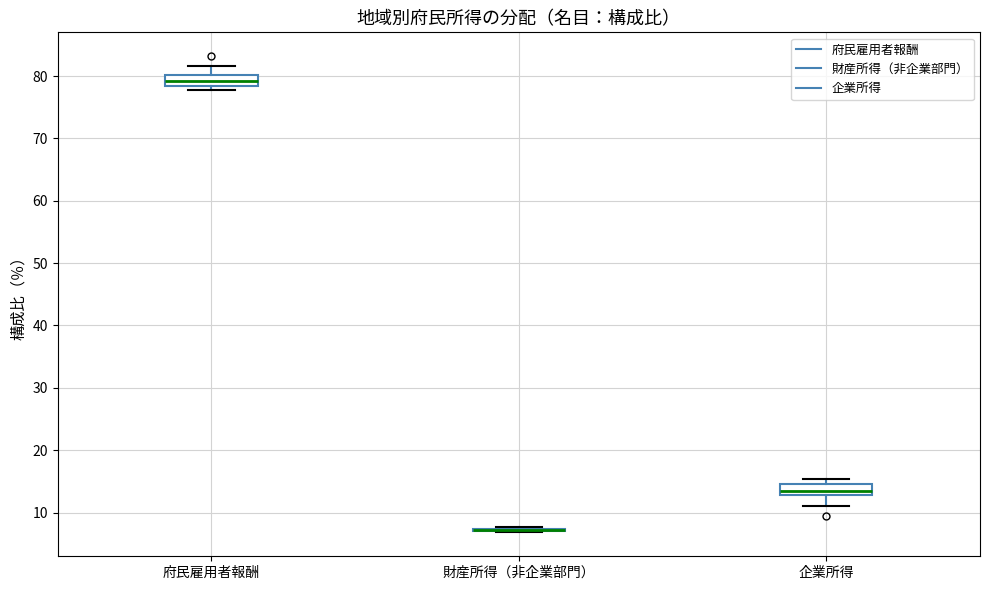

Reading left to right, transcribe this box plot: for each box, give where its median line is, the range the box spans, and where its two whiskers end, as read against the y-axis. The values are not printed on the chart, so give them approximately, as read against the axis.

府民雇用者報酬: median 79, box 78 to 80, whiskers 78 (just below the box's lower edge) to 82
財産所得（非企業部門）: box collapsed to a line at 7, whiskers 7 to 8
企業所得: median 13 (inside the box), box 13 to 15, whiskers 11 to 15 (just above the box's upper edge)